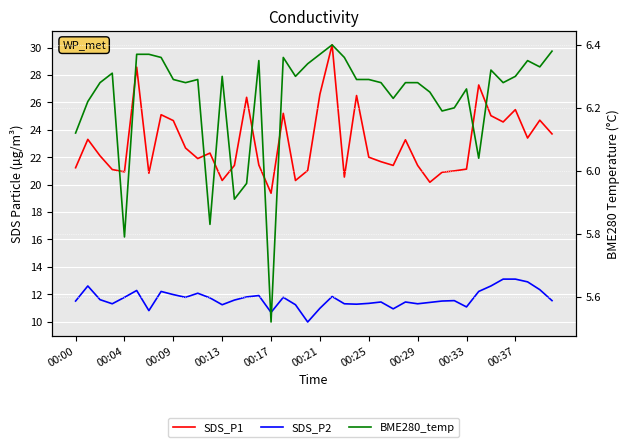

At how many categories does at least one series exceed 25?

10